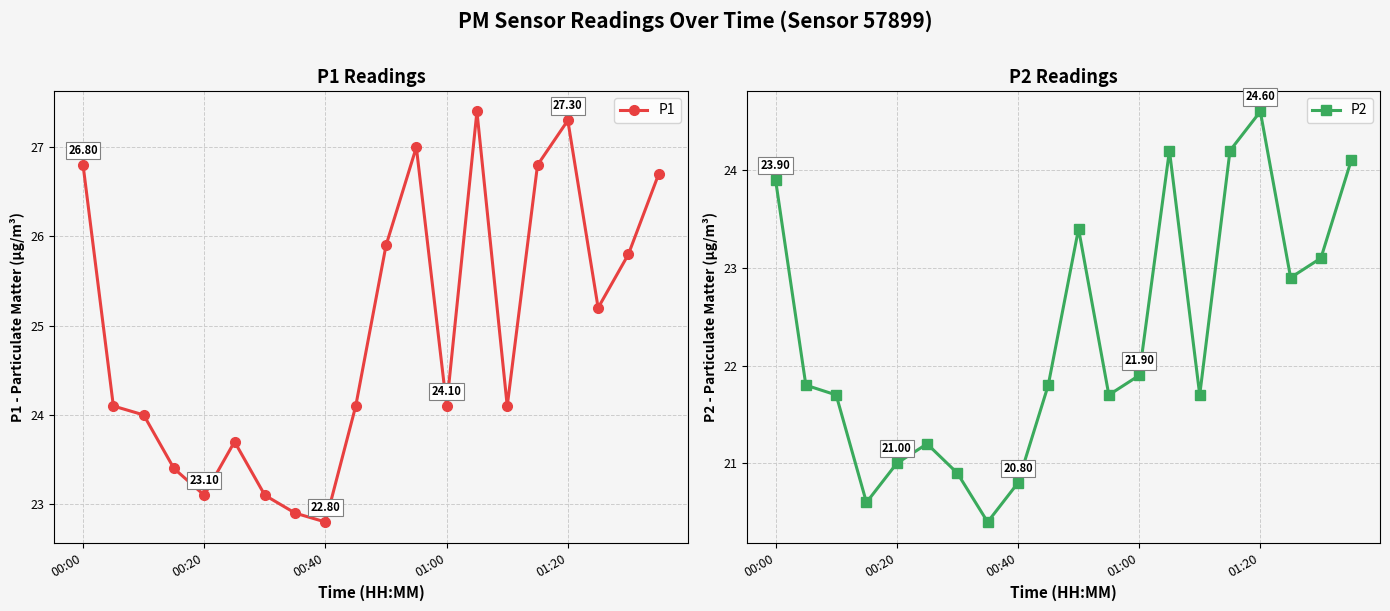

At how many categories does at least one series exceed 23?

18